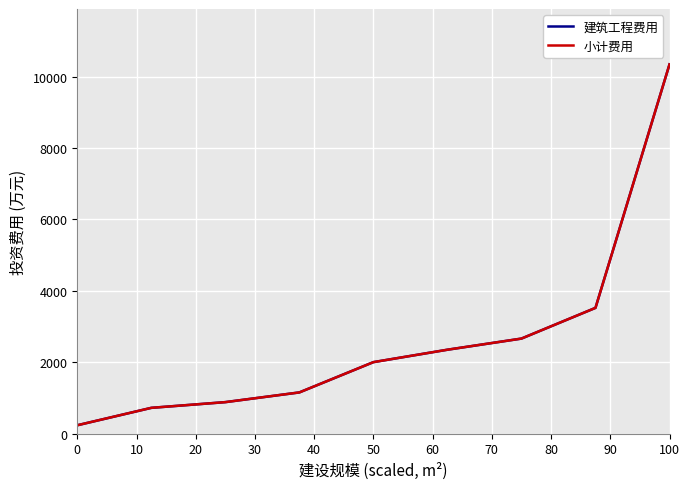

Which series has the largest total across all categories?

建筑工程费用